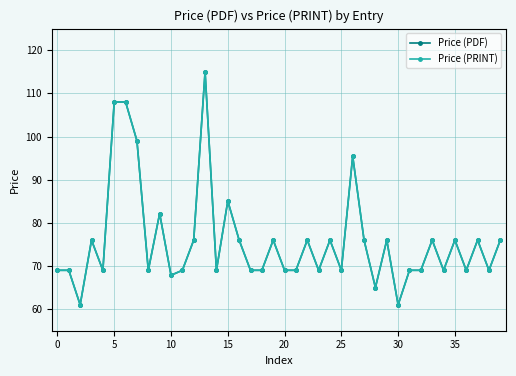

At how many categories does at least one series exceed 114?

1